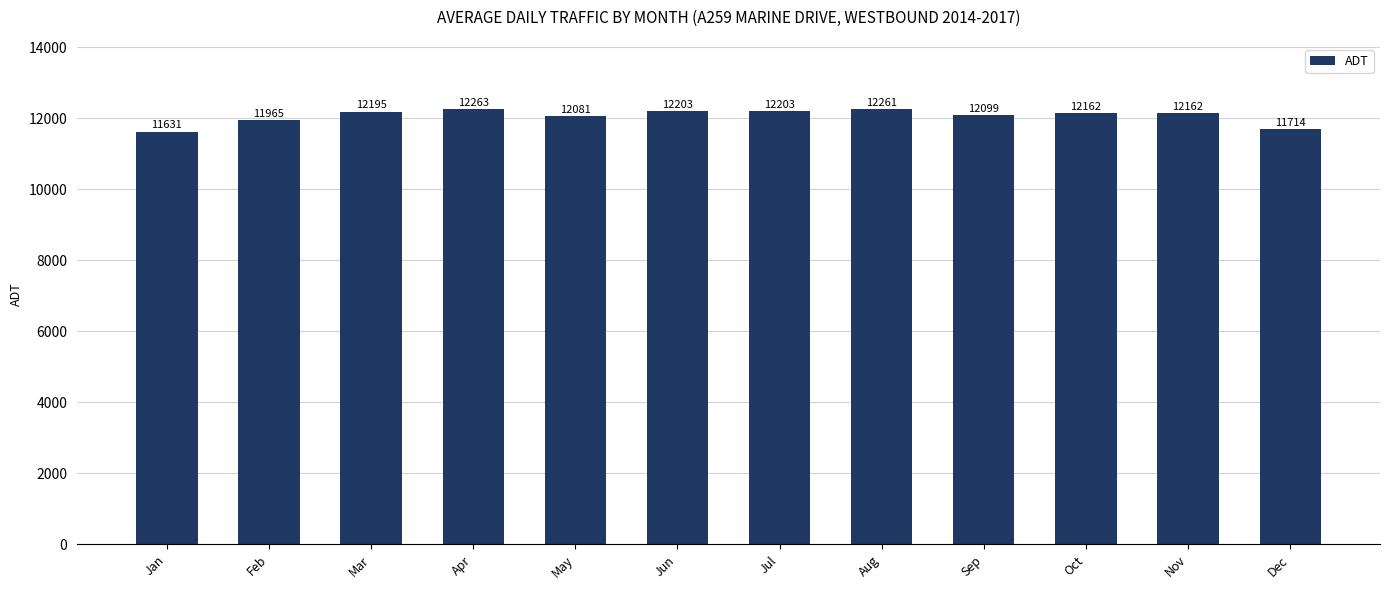

At which label does the data first exceed 12162?

Mar